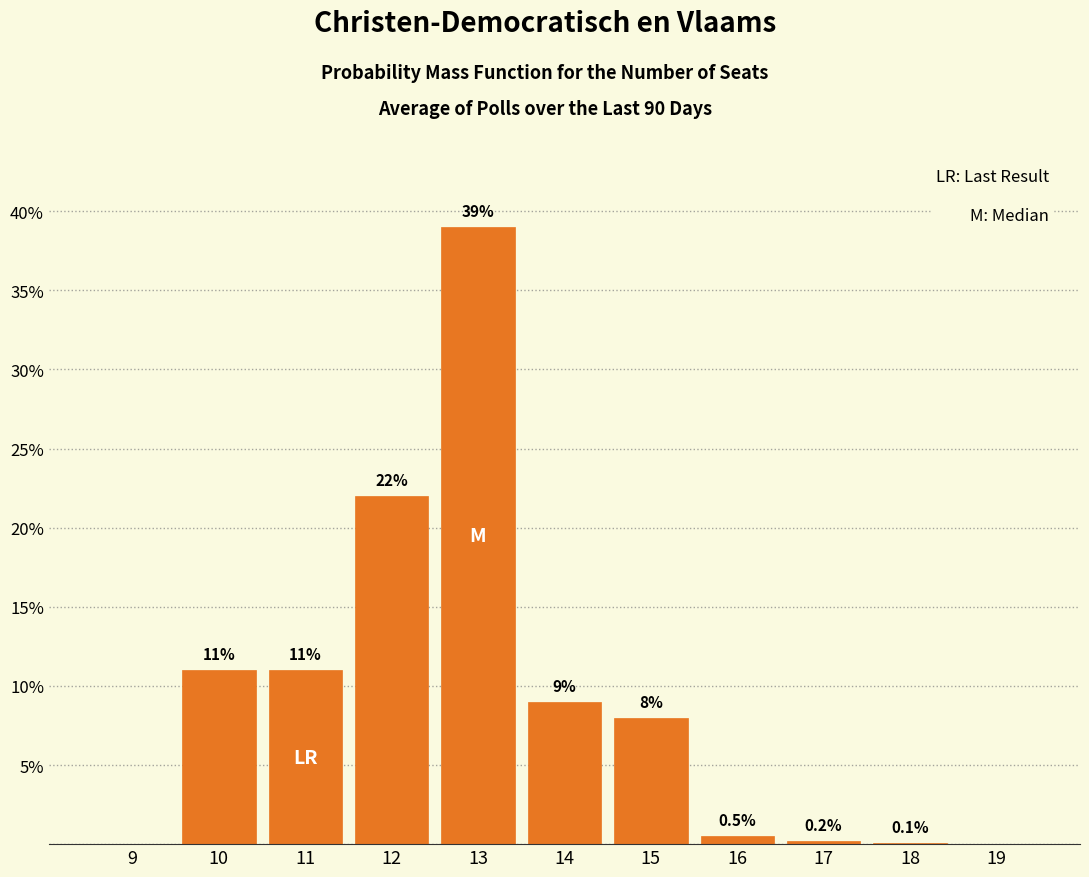

Reading right to left, transcribe all the data shown in this chart.

19=0.0	18=0.1	17=0.2	16=0.5	15=8.0	14=9.0	13=39.0	12=22.0	11=11.0	10=11.0	9=0.0